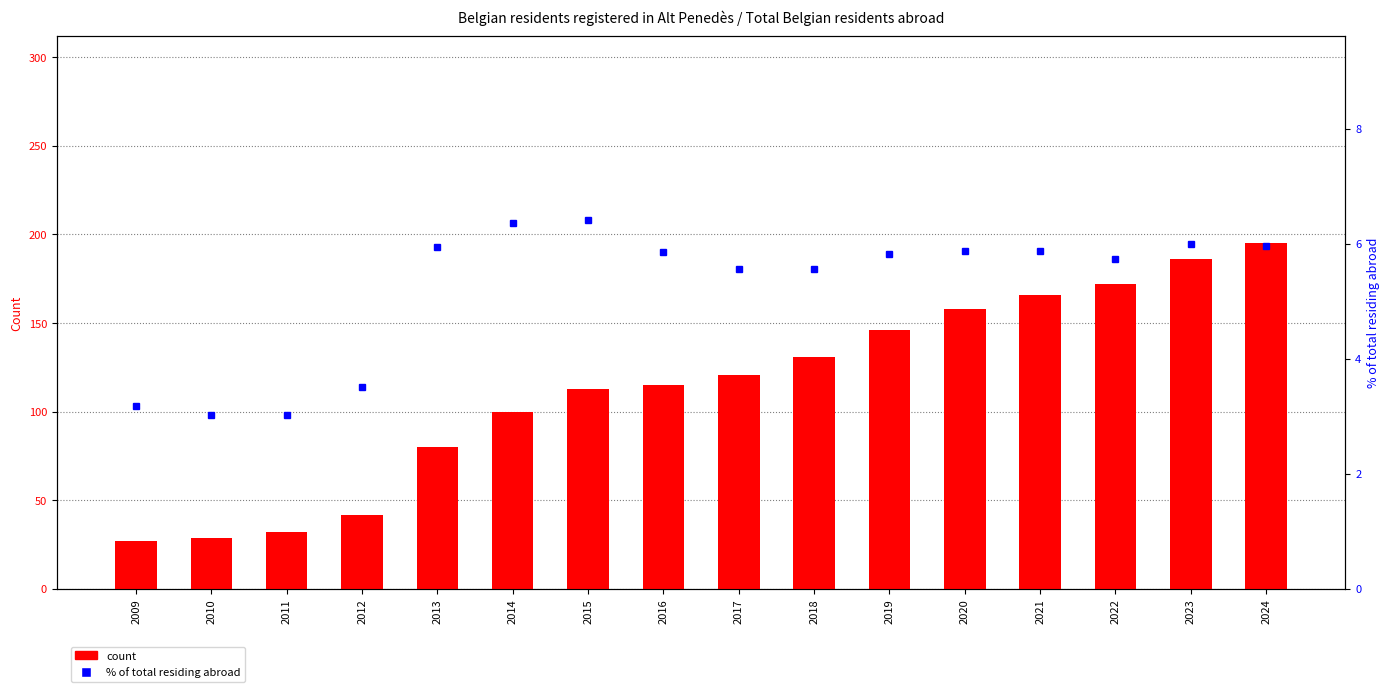

Which has a higher value, 2016 or 2009?

2016